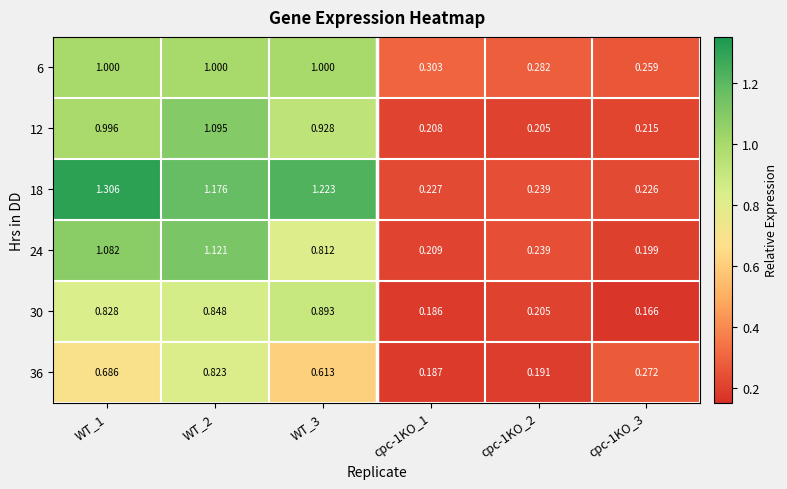

List the series in order of their peak value, highest first.

18, 24, 12, 6, 30, 36